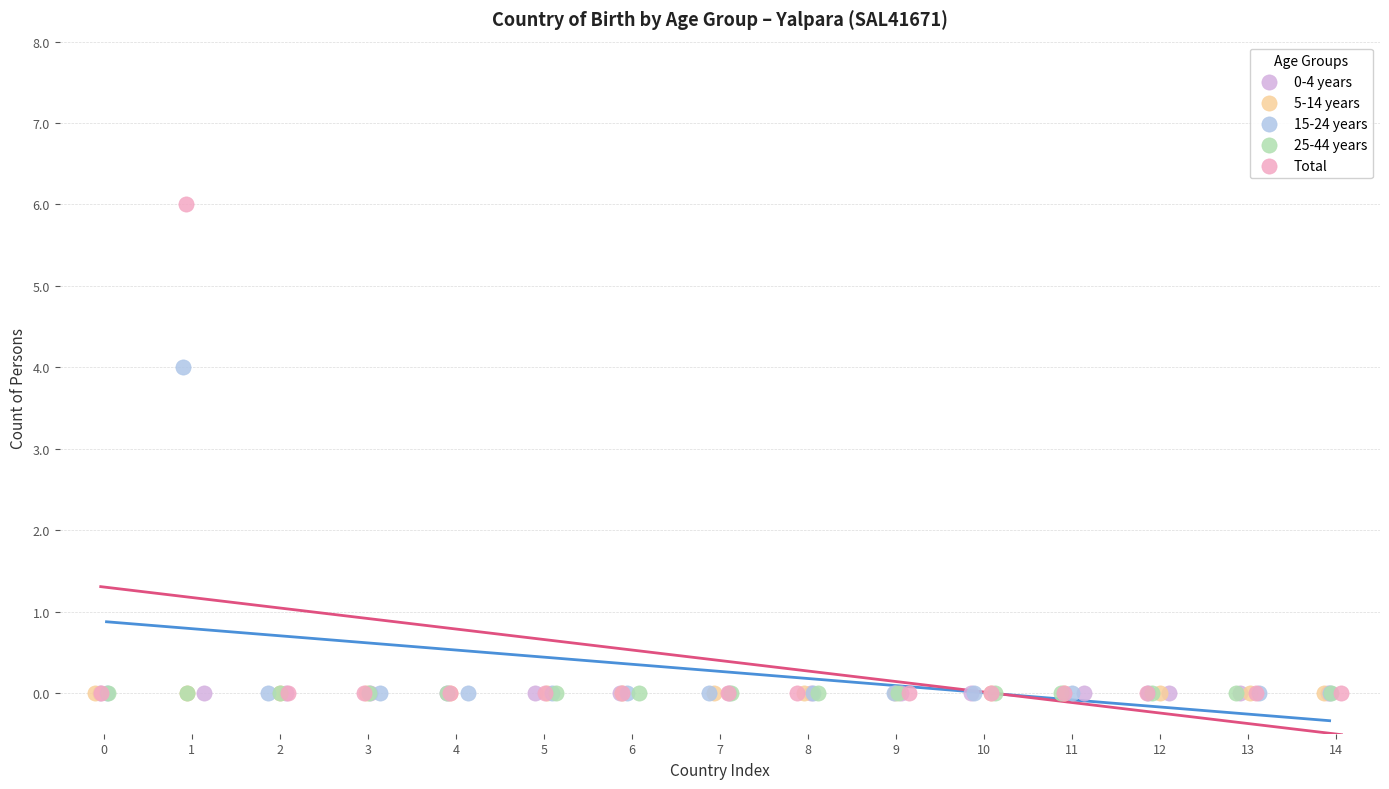

Which series contains the highest Y value?

Total